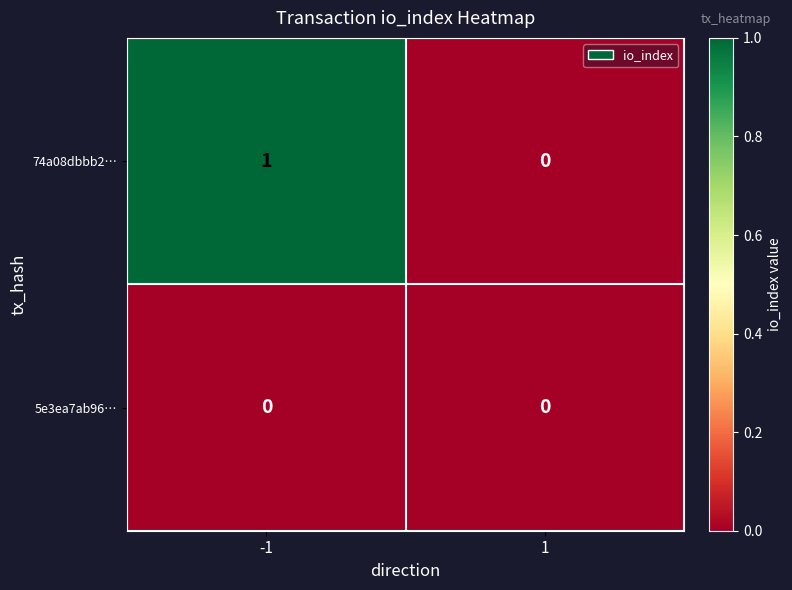

Rank the series by their average value, from lowest to highest.

5e3ea7ab96…, 74a08dbbb2…